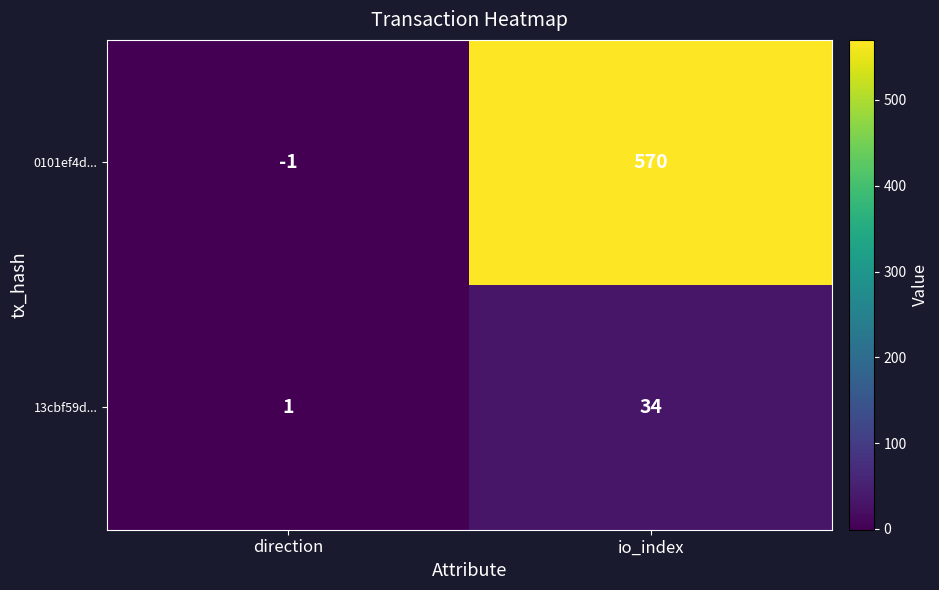

How many data points in 0101ef4d... are less than 570?

1